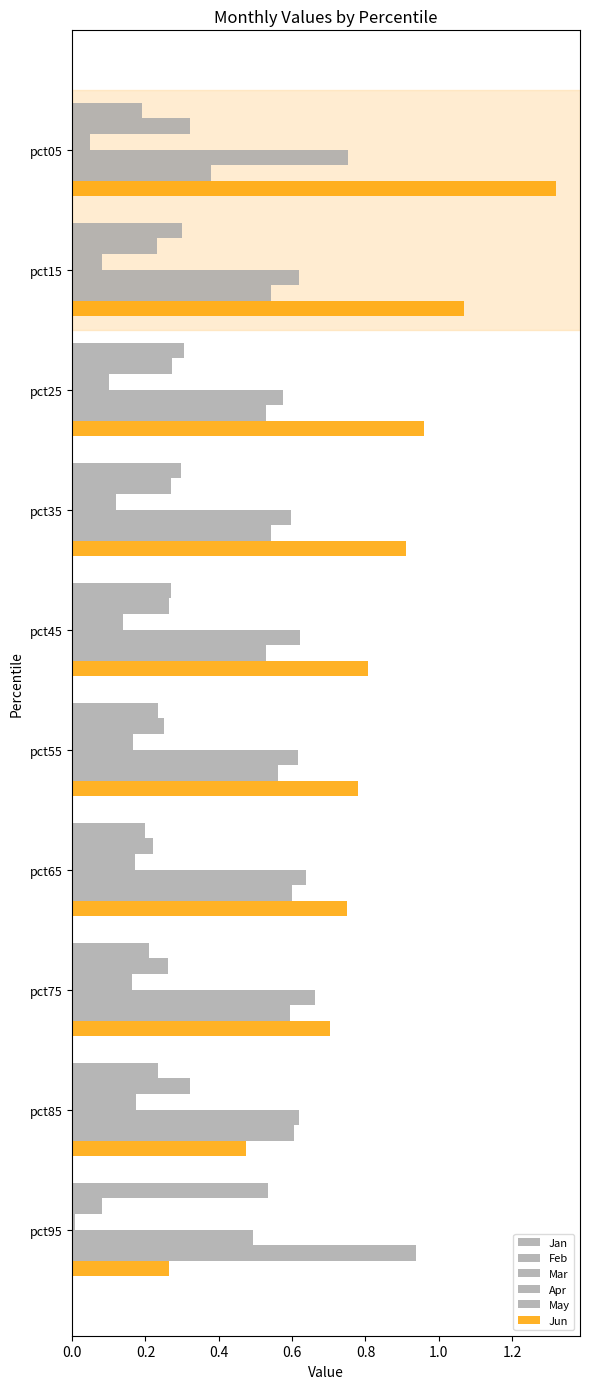

How many series are shown in this chart?

6